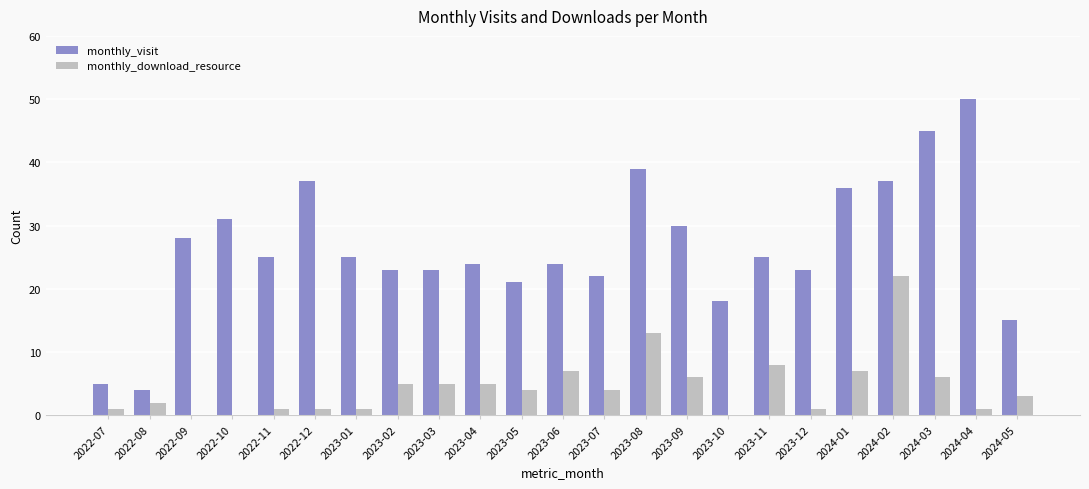

At which category is the sum across all series the highest?

2024-02